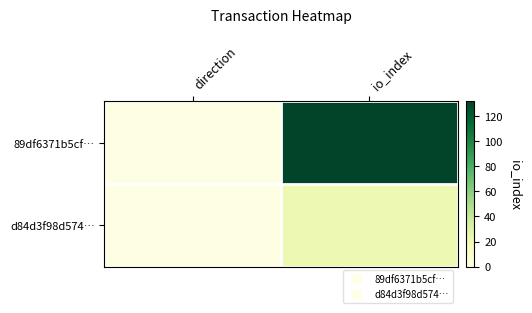

What is the greatest value displayed?

132